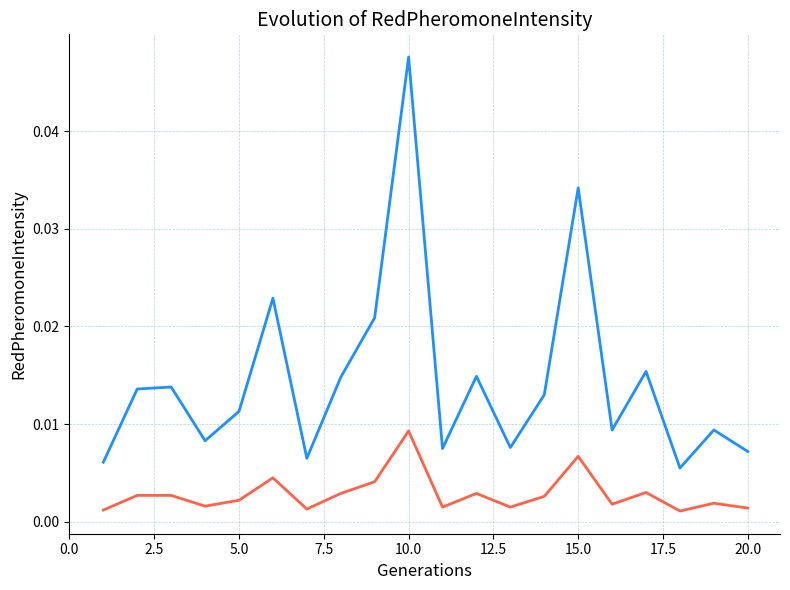

How many interior local valleys does the שעור מנכסי אפיק series have?

6